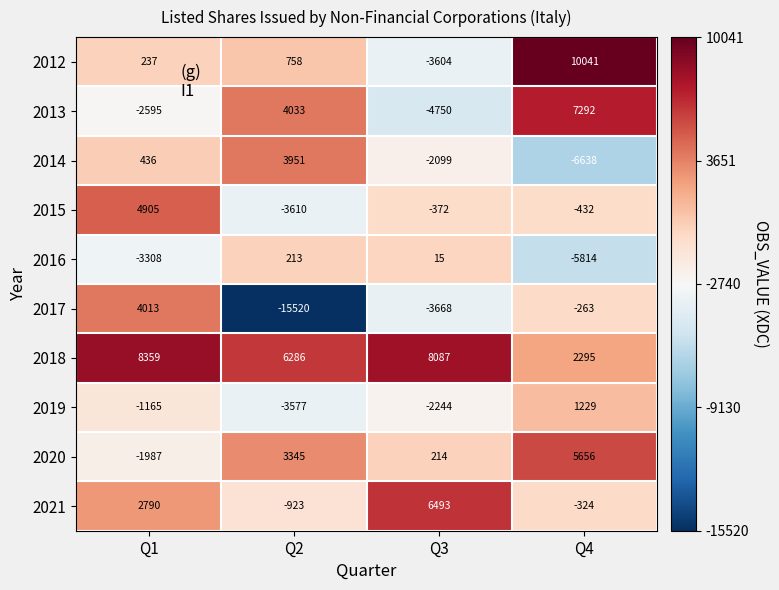

Is it true that 2016 equals -5814 at Q4?

True